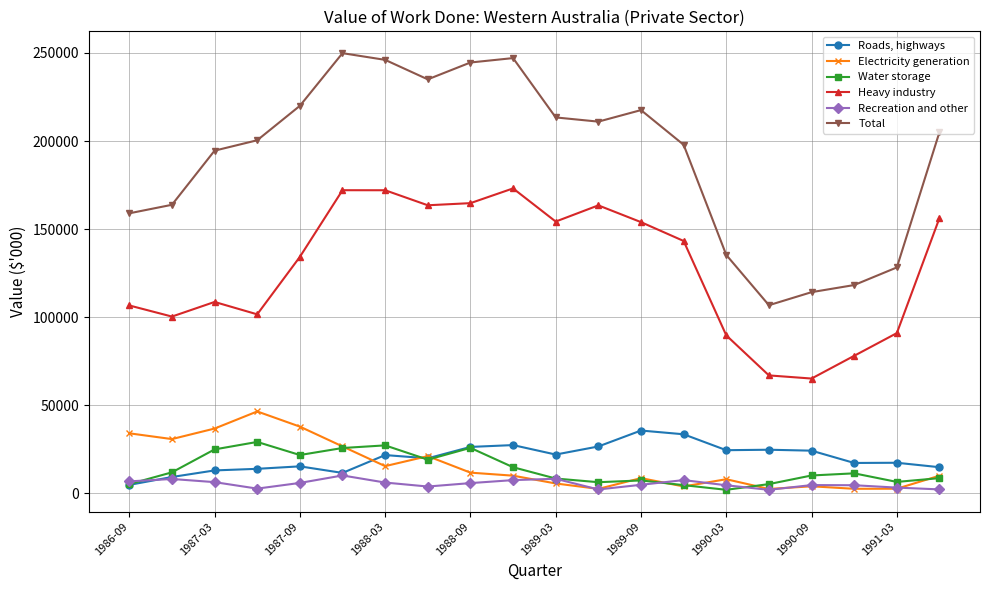

What is the difference between the maximum and minimum values in the Electricity generation series?

44011